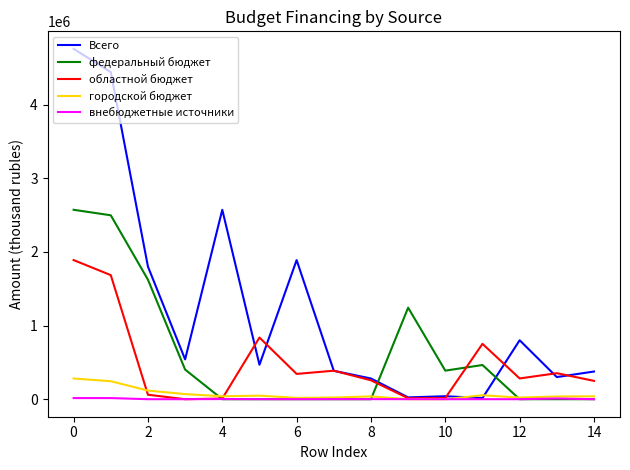

What is the difference between the maximum and second lowest values in the областной бюджет series?

1881042.6